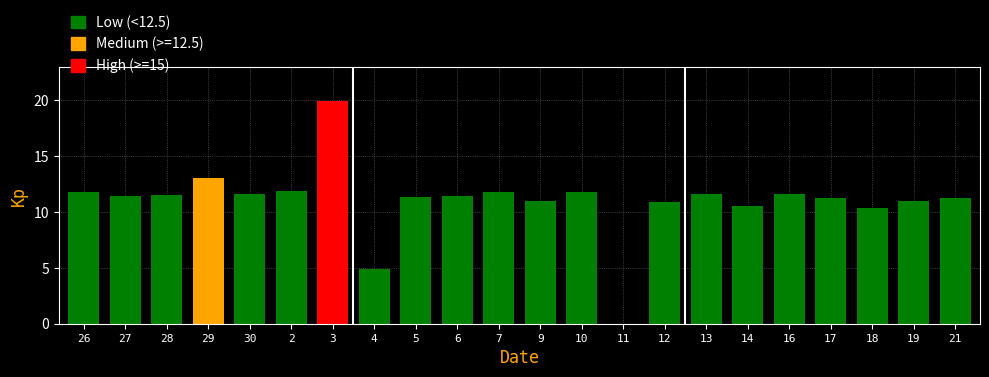

How many positive values are there?

21